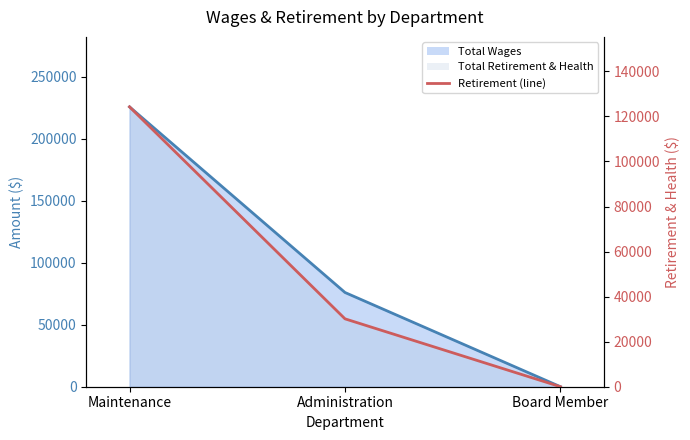

What is the difference between the maximum and second lowest values?

94101